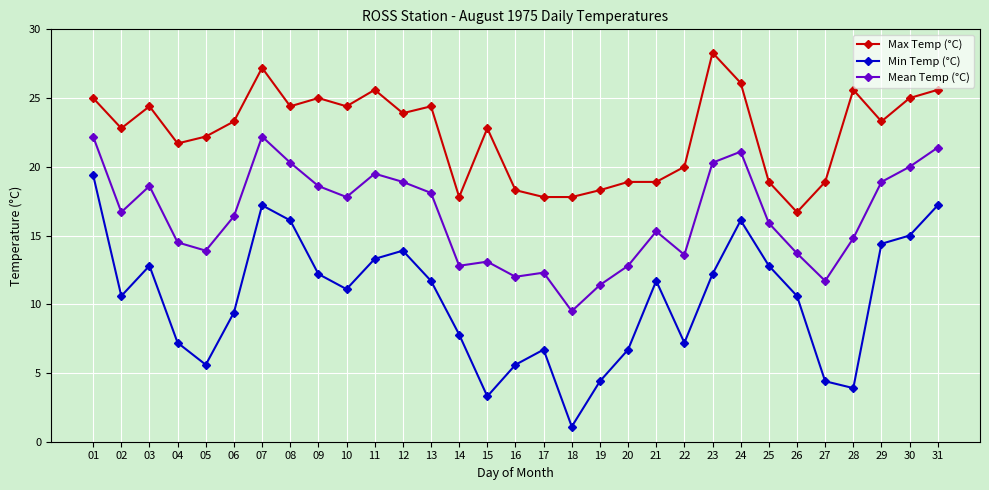

Rank the series by their average value, from highest to lowest.

Max Temp (°C), Mean Temp (°C), Min Temp (°C)